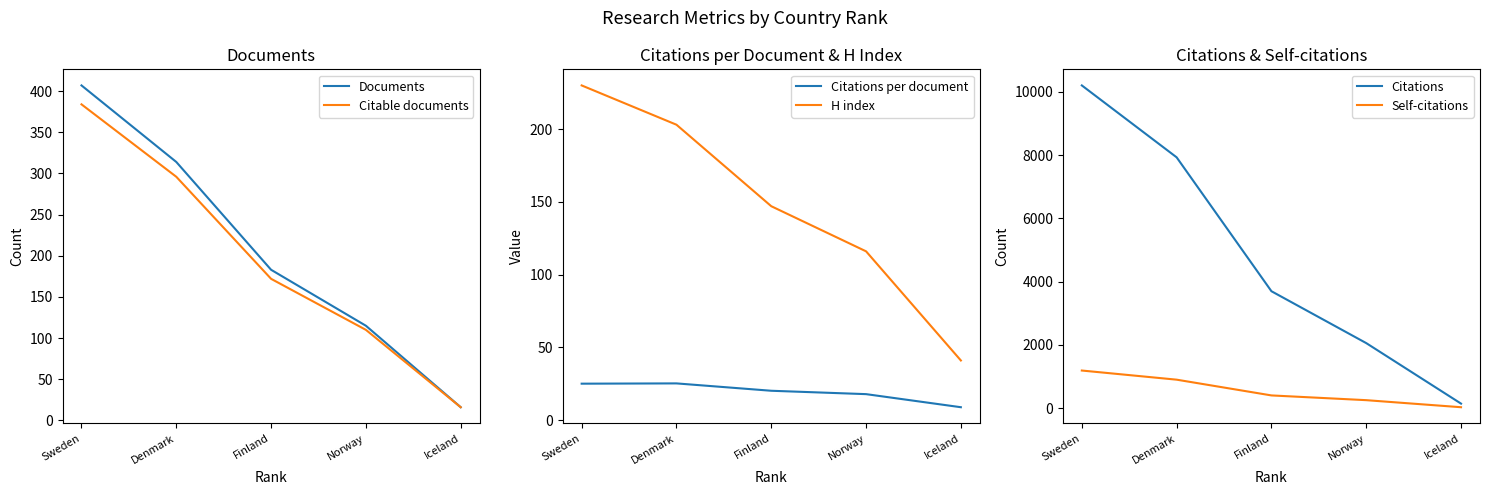

True or false: Citations and Citable documents cross at least once.

False